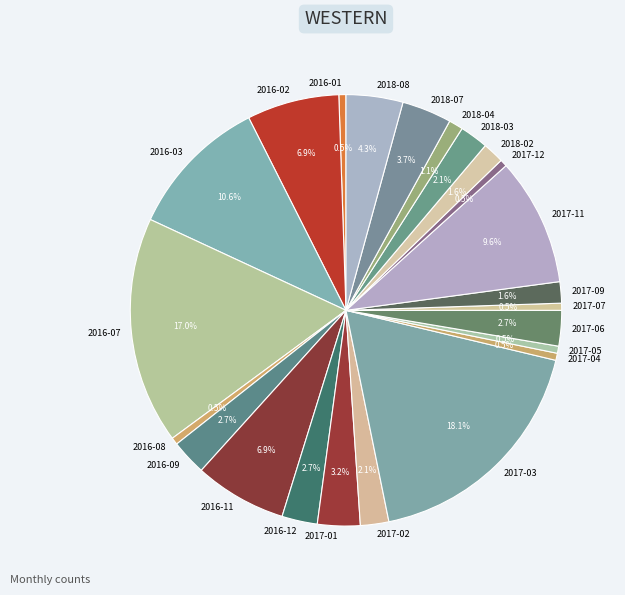

To the nearest percent, what percentage of the pie is 2016-03?

11%